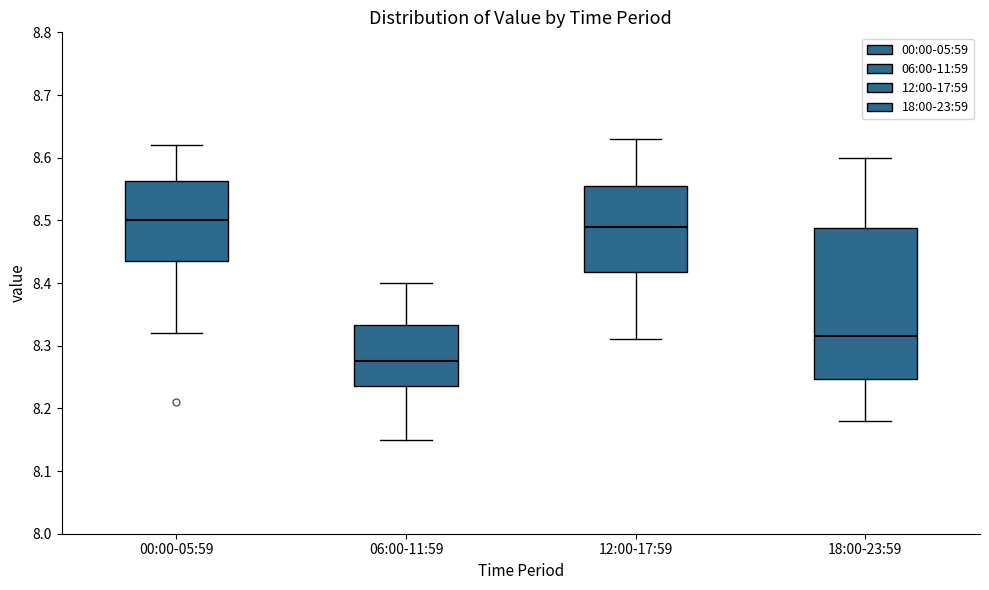

Which box's median line is the lowest?

06:00-11:59